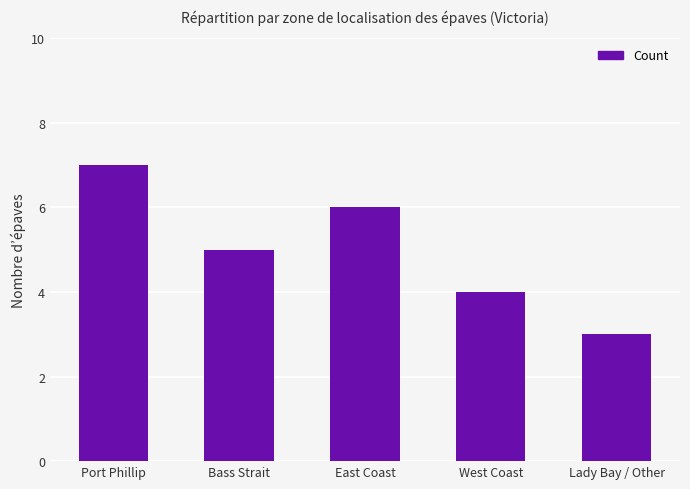

Reading left to right, extract all data points from this chart.

7	5	6	4	3